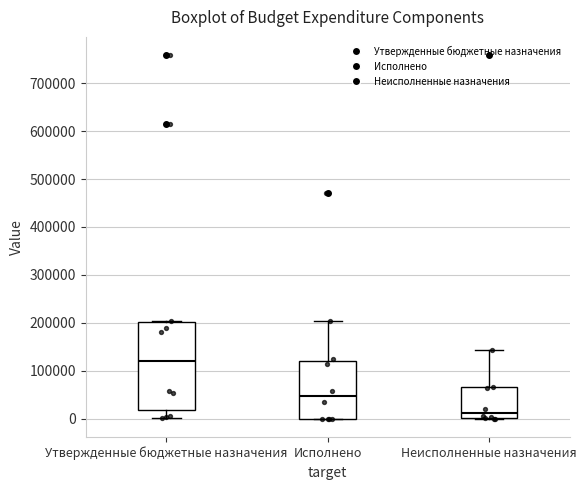

Which box is the tallest, from its lower edge to its upper edge?

Утвержденные бюджетные назначения